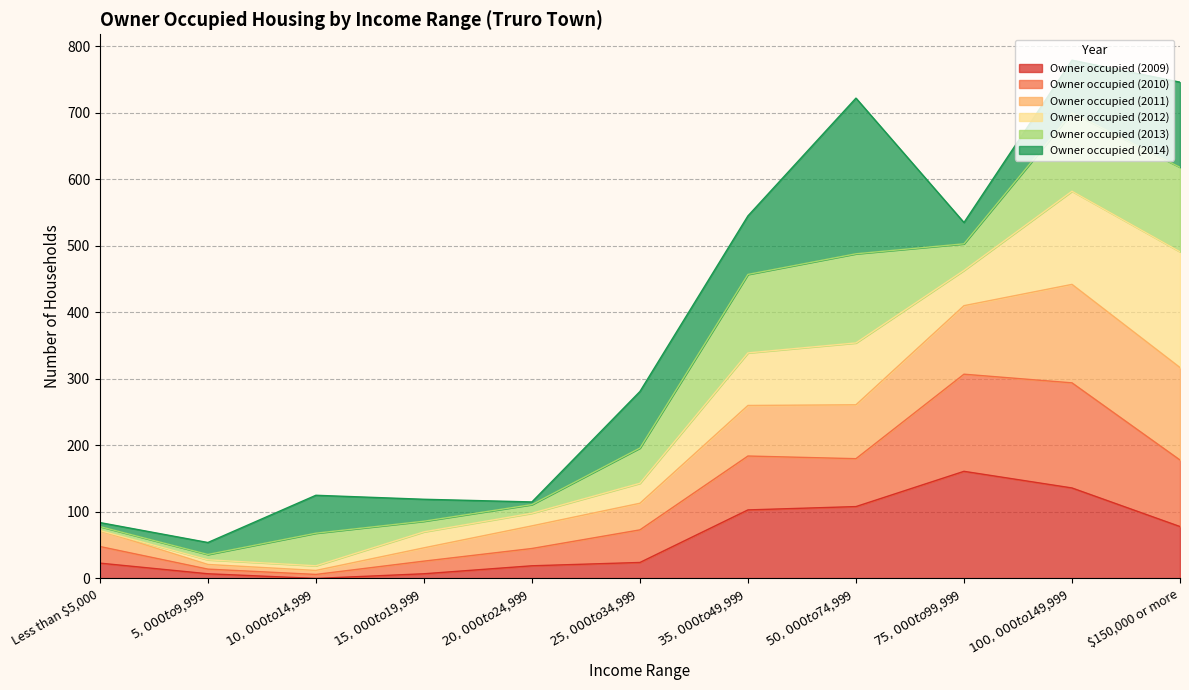

The value of Owner occupied (2009) at $150,000 or more is 27. True or false?

False